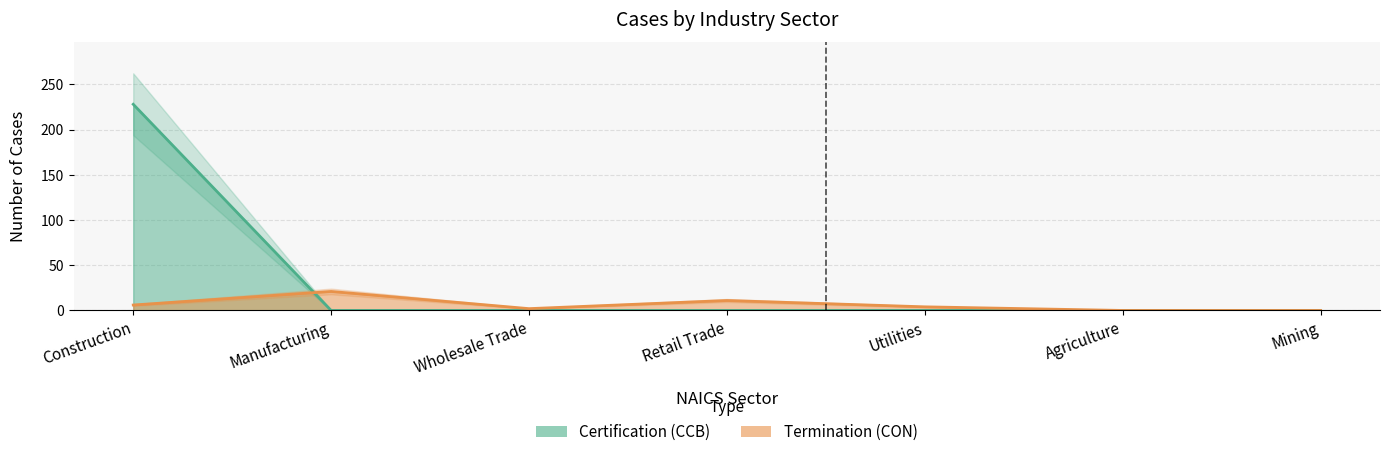

What position from the right is Mining?

1